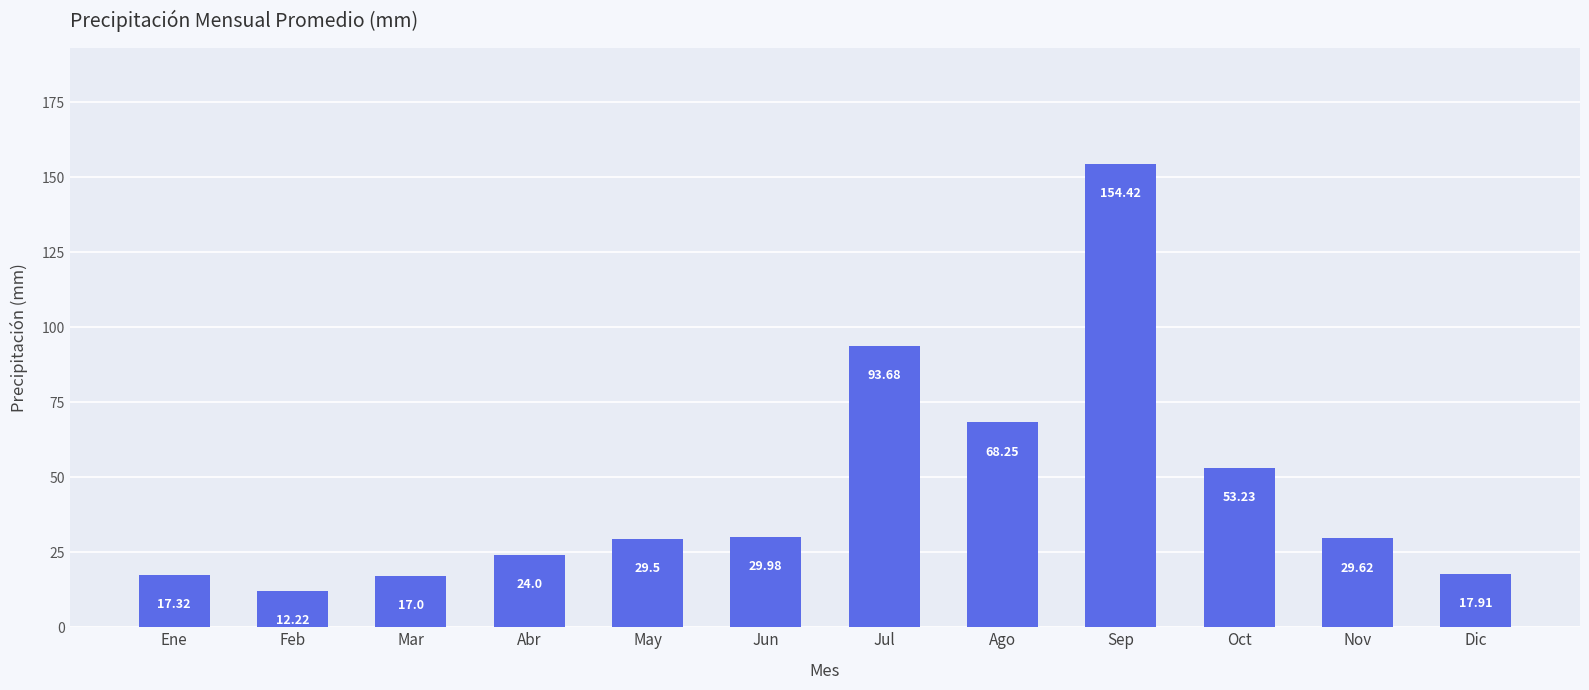

What is the change in value from Mar to Dic?

+0.9